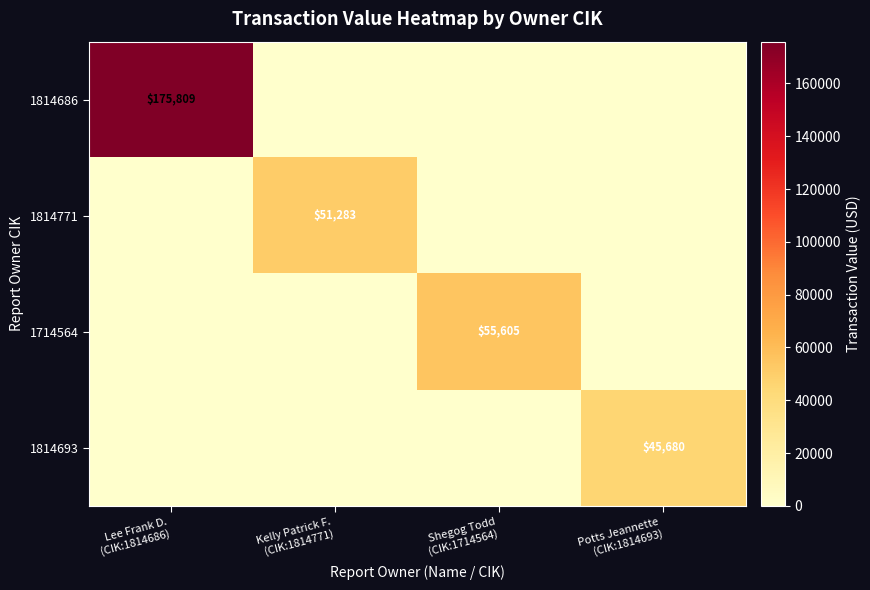

Count the number of data series in this chart.

4